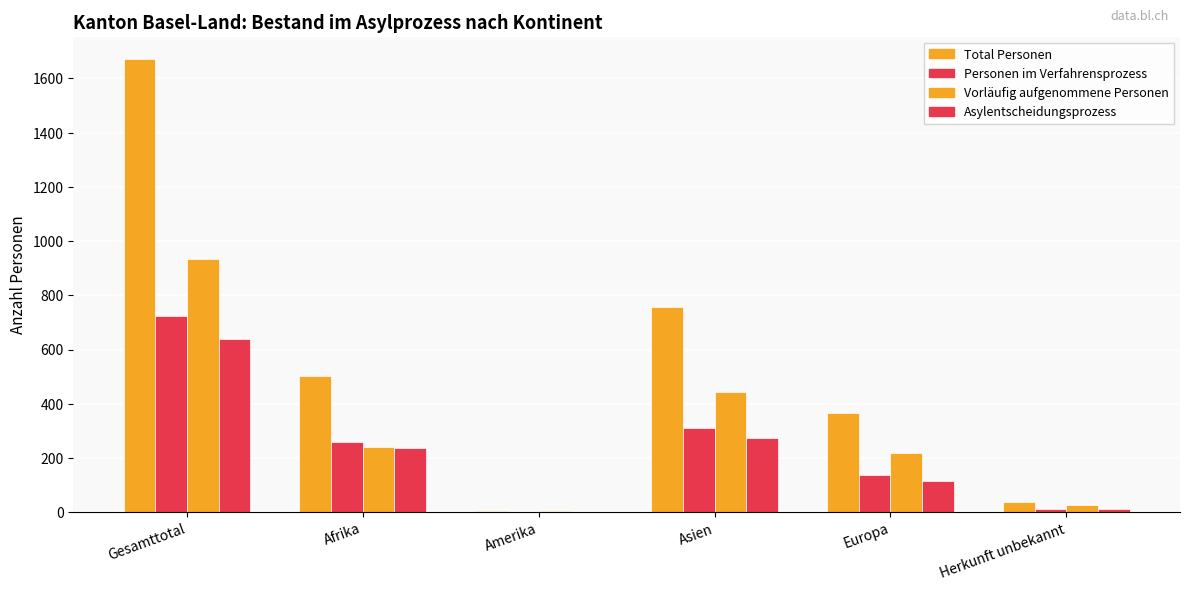

How many categories are shown in the chart?

6